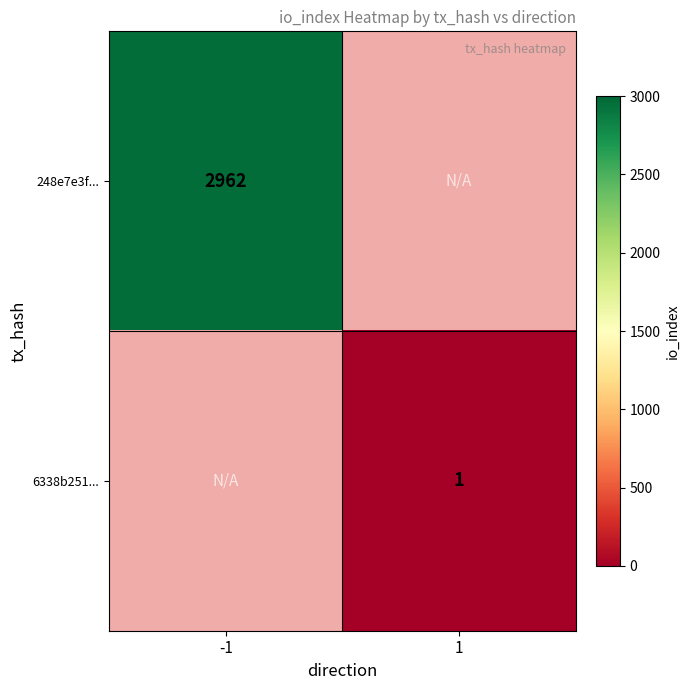

The value of 248e7e3f... at -1 is 1983.6. True or false?

False